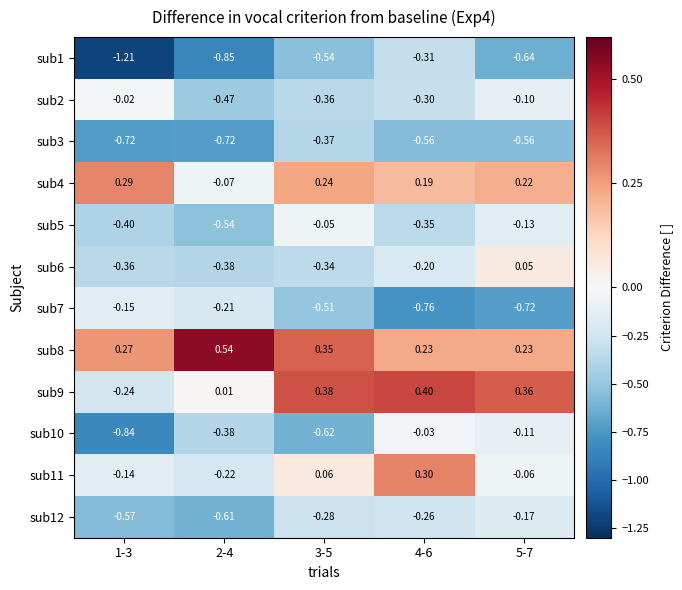

What is the spread (max minus min) of values at 5-7?

1.1